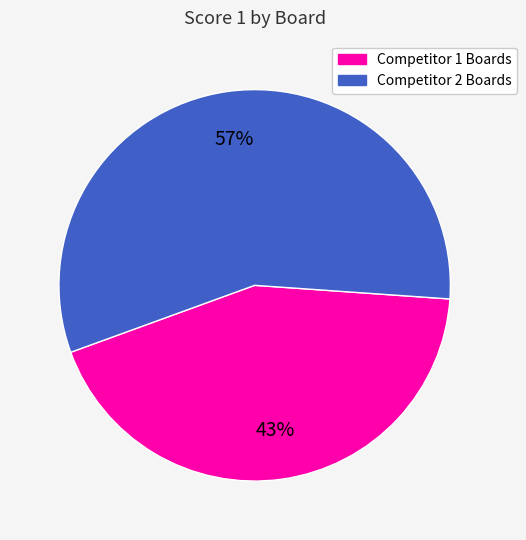

Is there any slice that represents more than half of the pie?

Yes